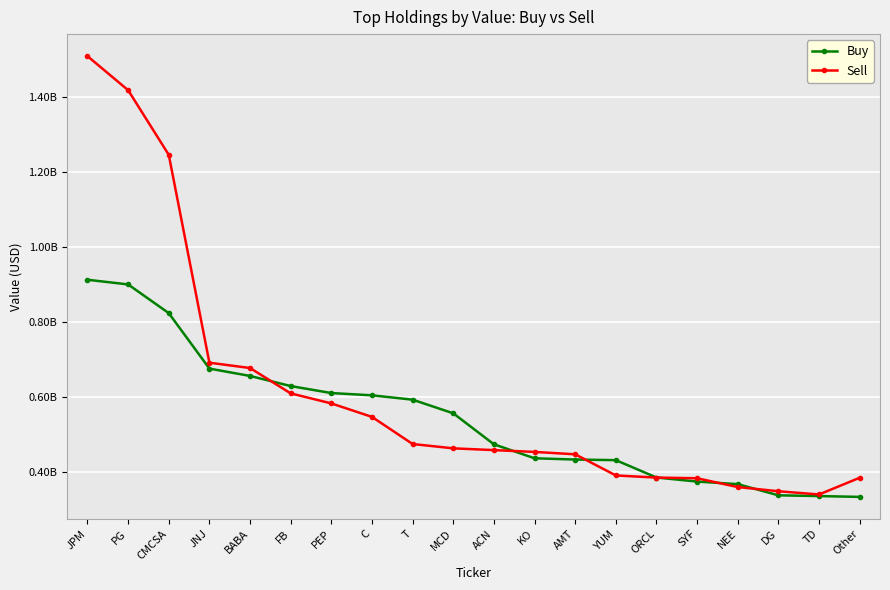

True or false: Sell has a value of 349078000 at DG.

True